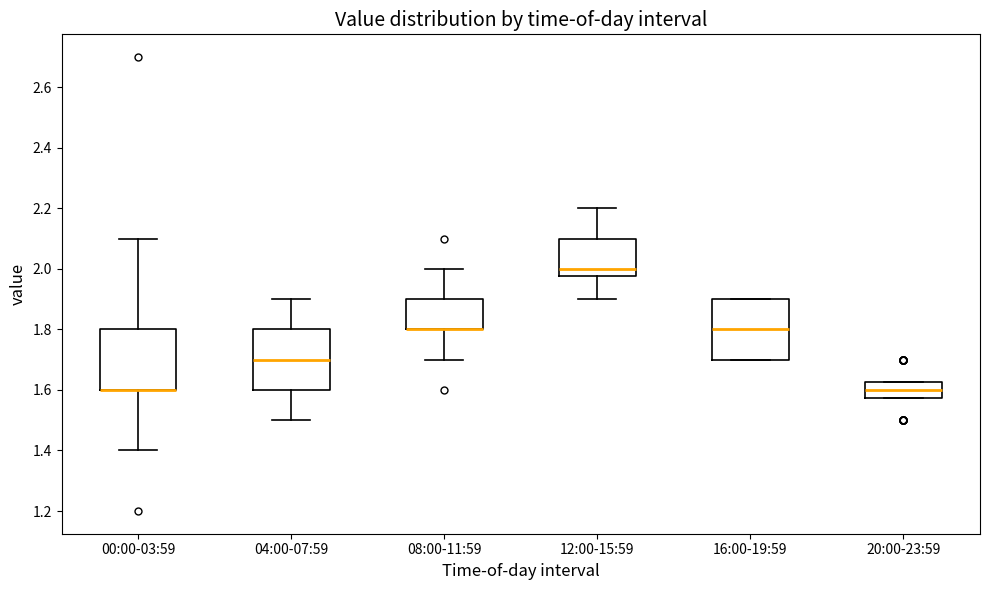

Reading left to right, transcribe this box plot: for each box, give where its median line is, the range the box spans, and where its two whiskers end, as read against the y-axis. The values are not printed on the chart, so give them approximately, as read against the axis.

00:00-03:59: median 1.60 (drawn on the box's lower edge), box 1.60 to 1.80, whiskers 1.40 to 2.10
04:00-07:59: median 1.70, box 1.60 to 1.80, whiskers 1.50 to 1.90
08:00-11:59: median 1.80 (drawn on the box's lower edge), box 1.80 to 1.90, whiskers 1.70 to 2.00
12:00-15:59: median 2.00, box 1.98 to 2.10, whiskers 1.90 to 2.20
16:00-19:59: median 1.80, box 1.70 to 1.90, whiskers 1.70 to 1.90
20:00-23:59: median 1.60, box 1.58 to 1.62, whiskers 1.58 to 1.62